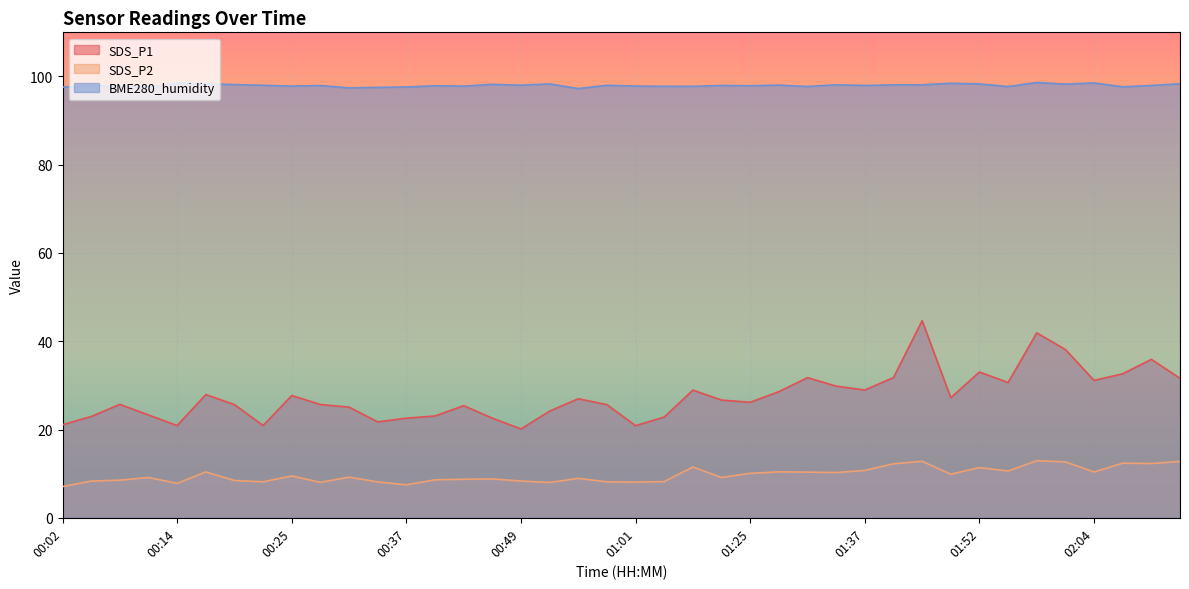

Is the value of BME280_humidity at 01:49 greater than the value of SDS_P1 at 00:43?

Yes